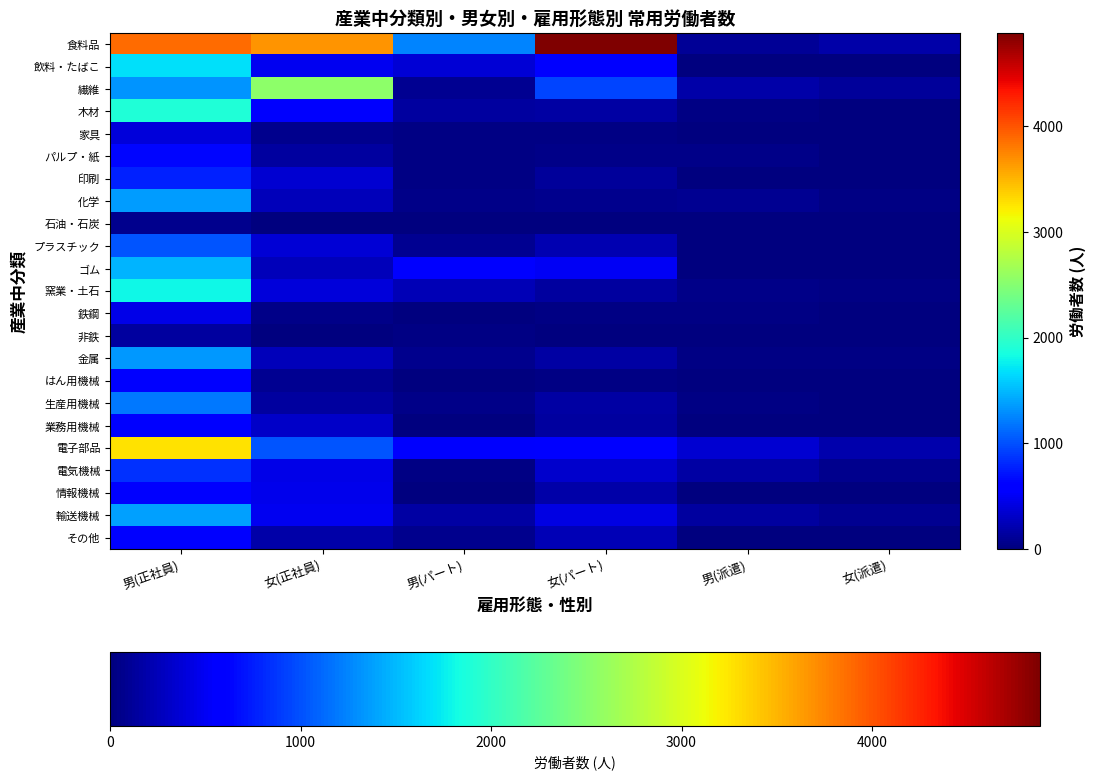

Which series has the largest range (max minus min)?

食料品